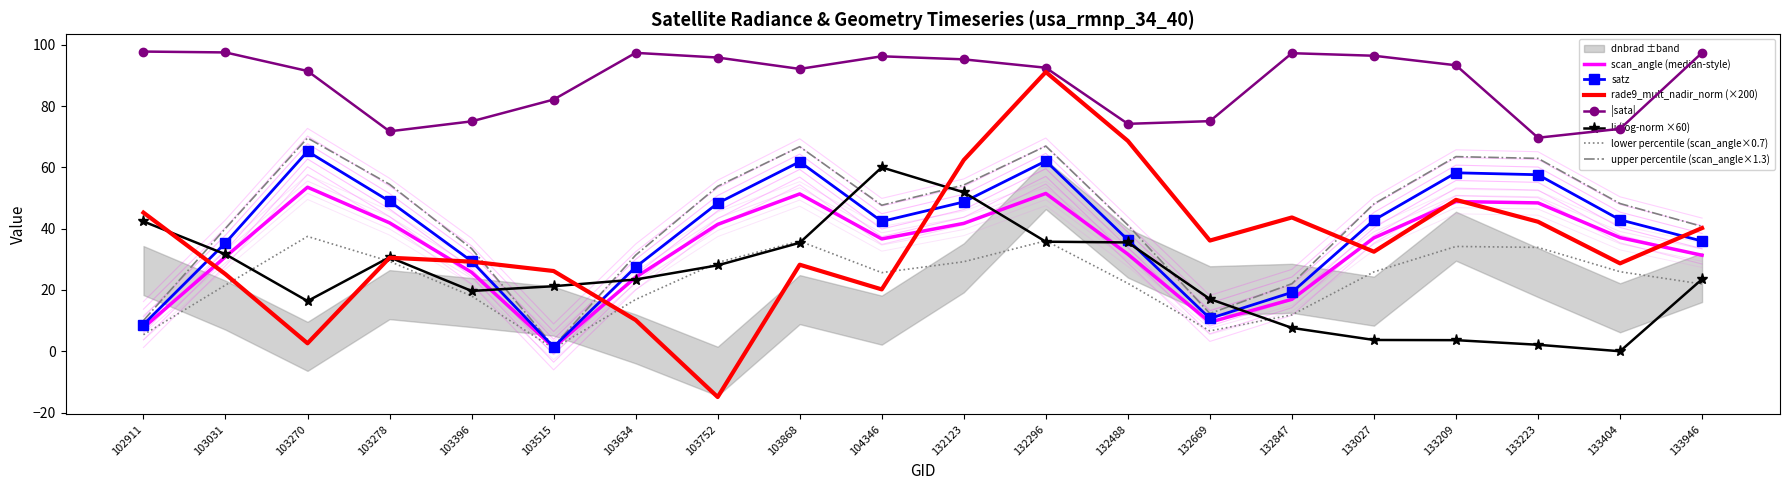

Between which two adjacent categories do scan_angle and rade9_mult_nadir_norm first intersect?

102911 and 103031